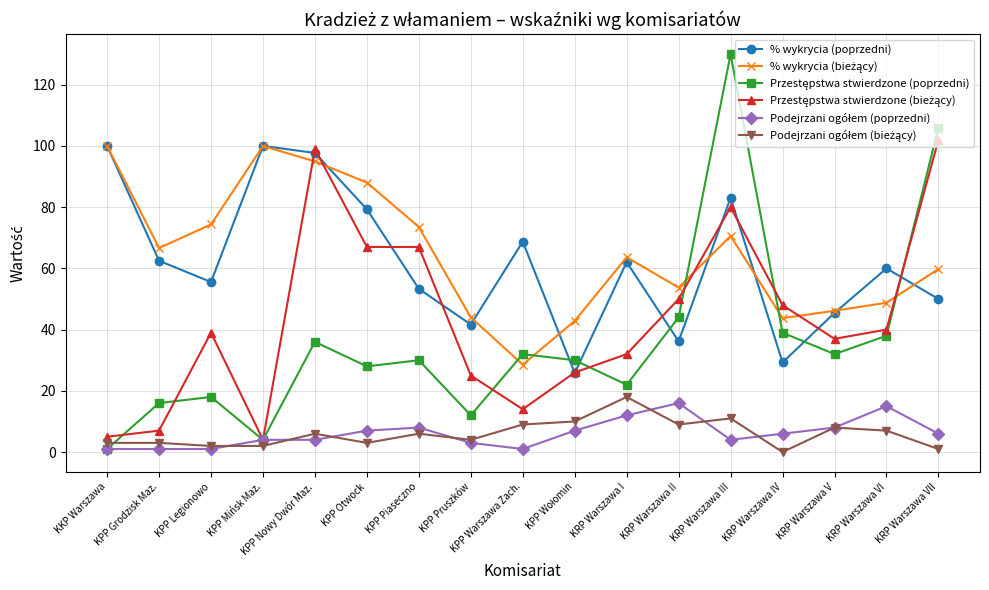

At which category is the sum across all series the highest?

KRP Warszawa III